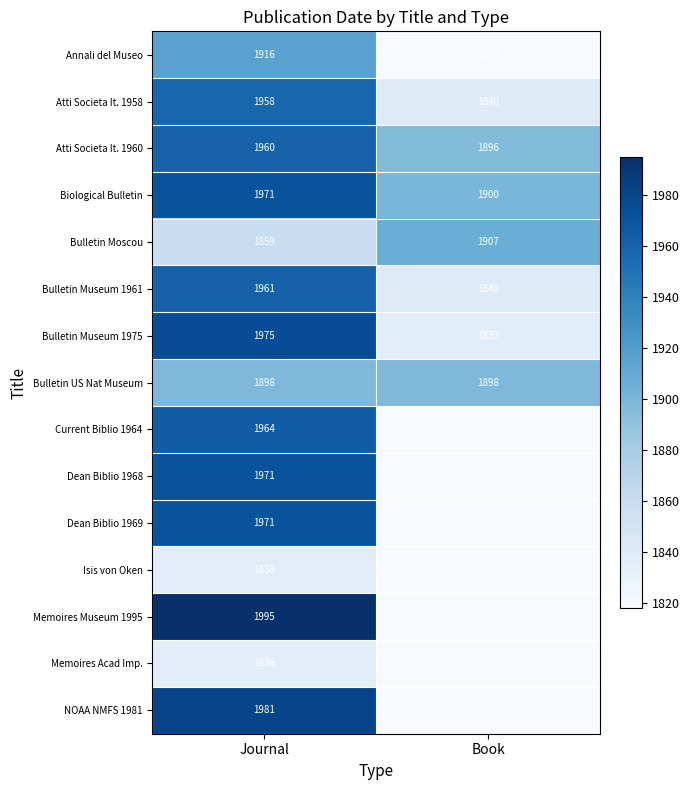

Is the value of Bulletin US Nat Museum at Book greater than the value of NOAA NMFS 1981 at Journal?

No